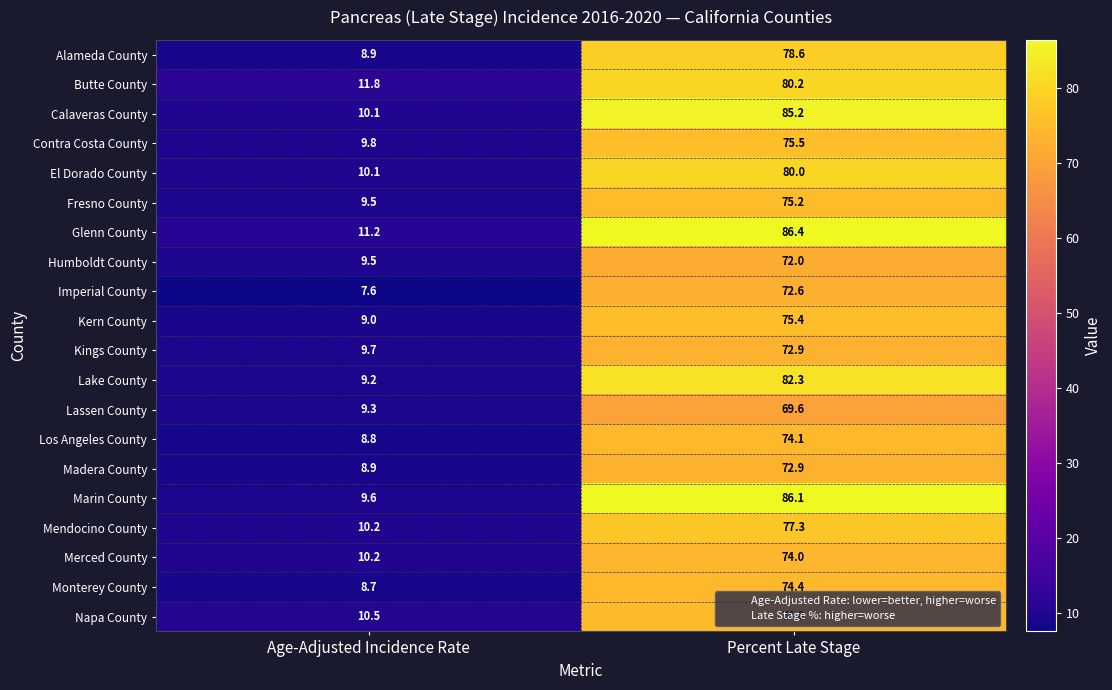

What is the highest value of the Monterey County series?

74.4